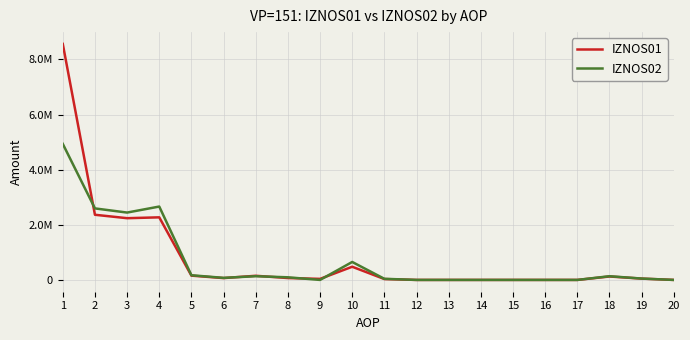

What are all the series names shown in the legend?

IZNOS01, IZNOS02